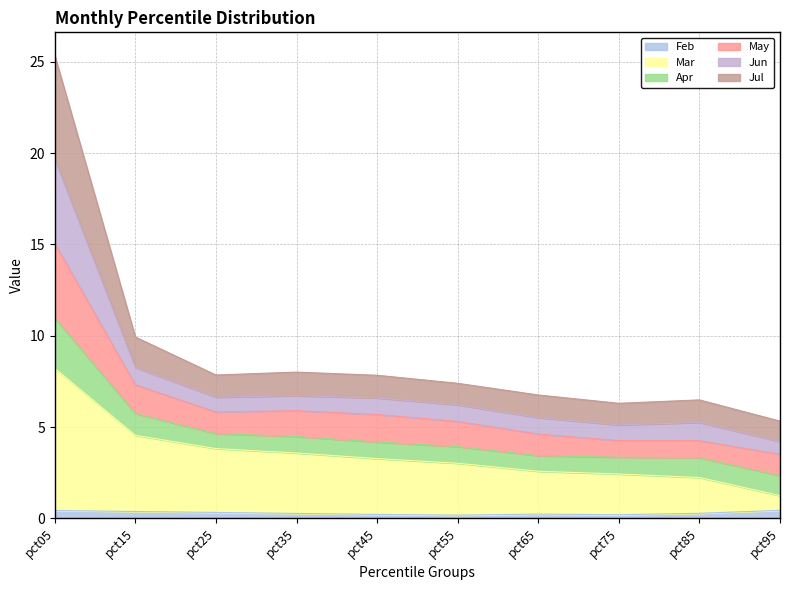

True or false: Feb and Jul cross at least once.

False